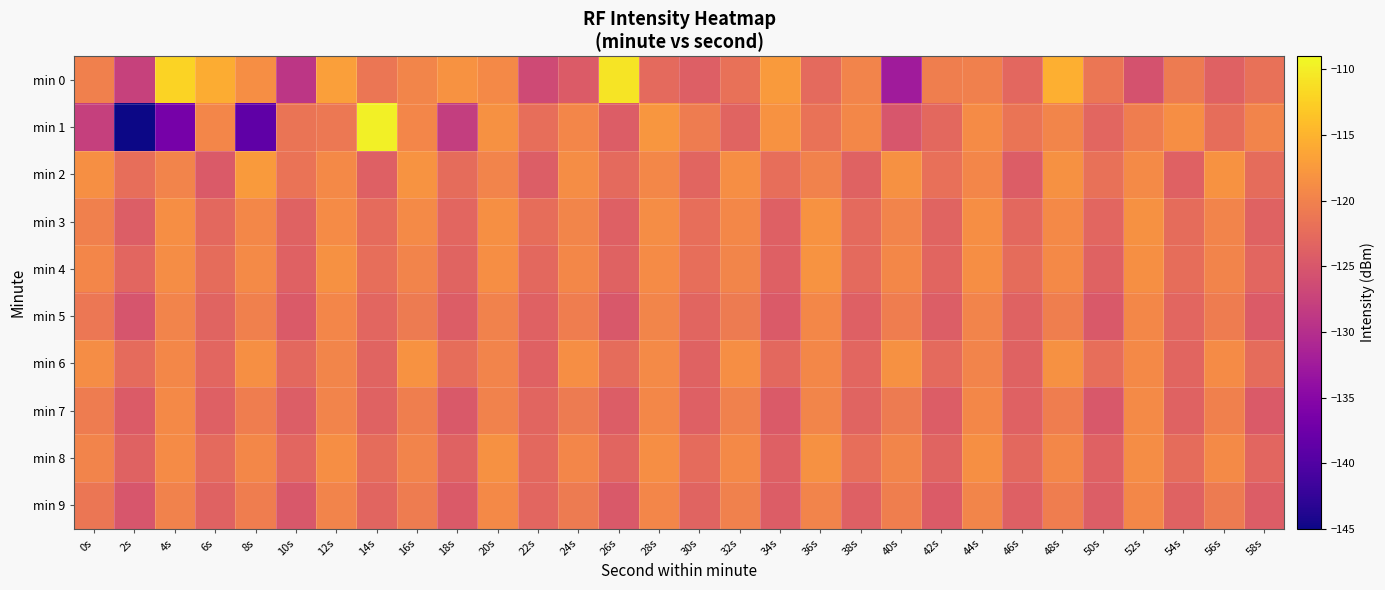

Which category has the highest value across all series?

14s